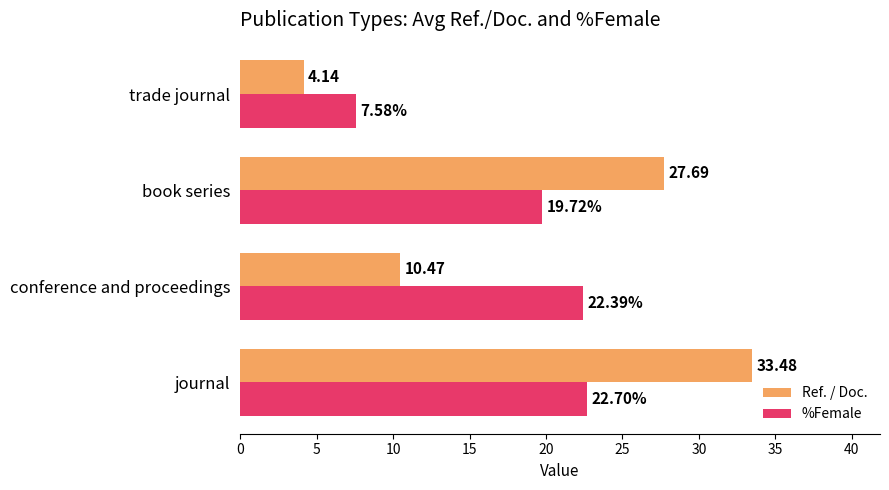

At which category does the chart reach its minimum across all series?

trade journal